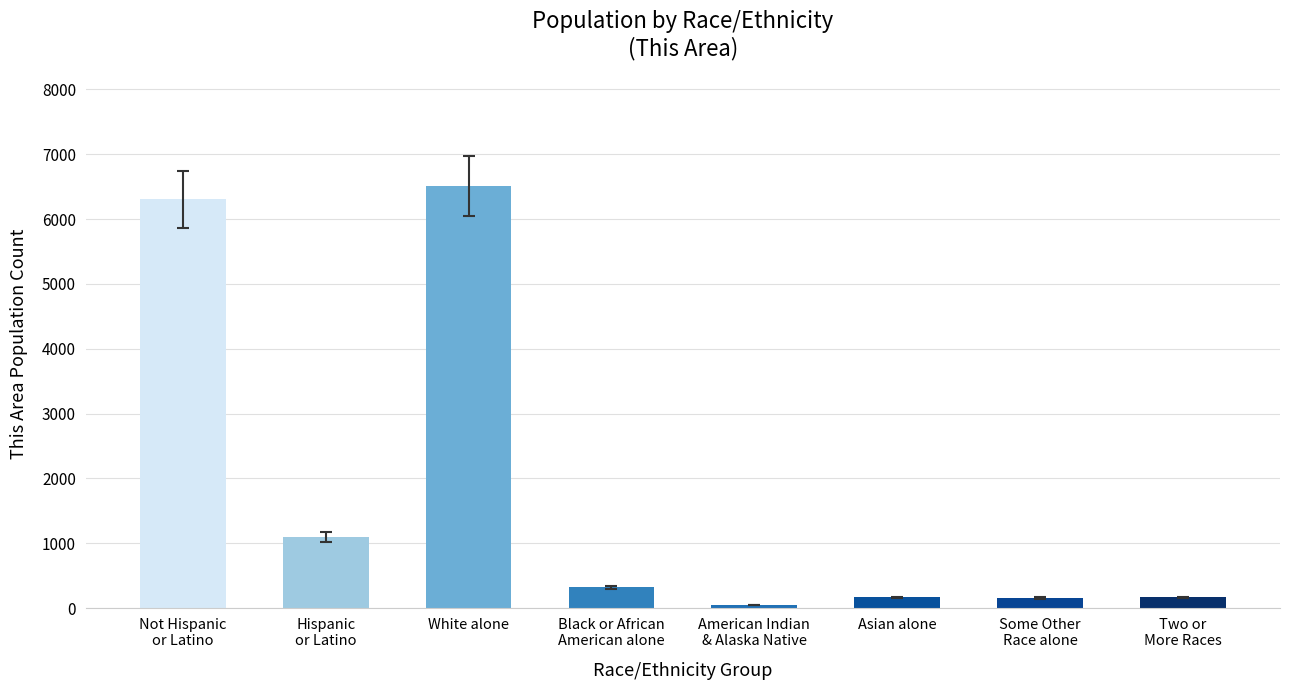

What is the sum of the values at American Indian
& Alaska Native and Hispanic
or Latino?

1146